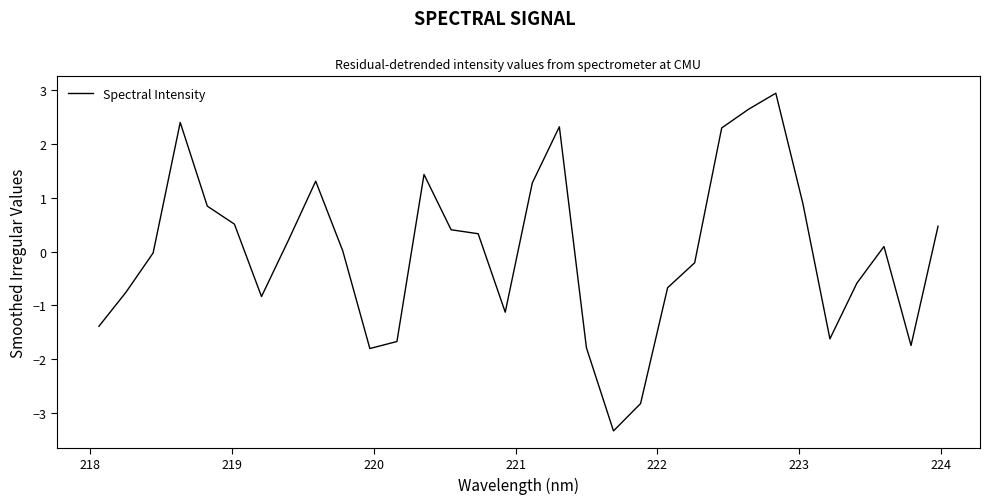

What is the difference between the maximum and minimum values?

6.3